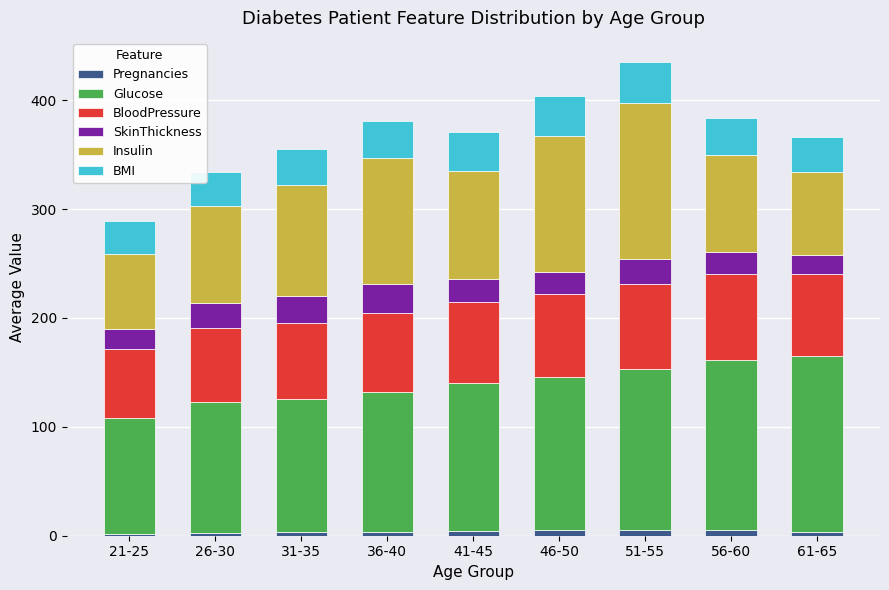

What is the sum of all Pregnancies values?

33.4